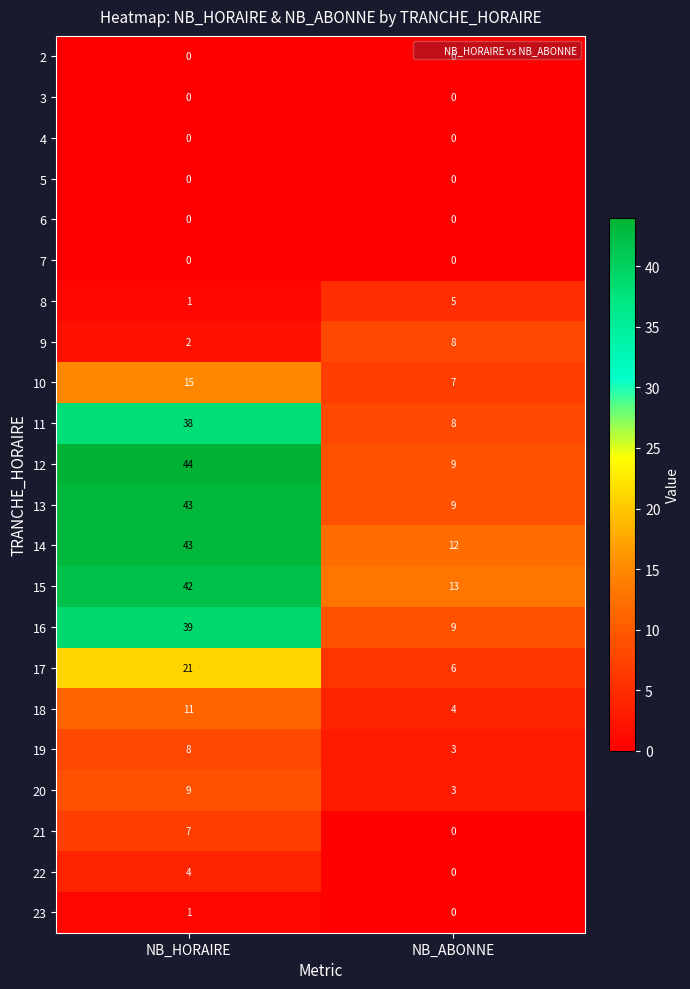

What is the difference between the 10 values at NB_ABONNE and NB_HORAIRE?

8